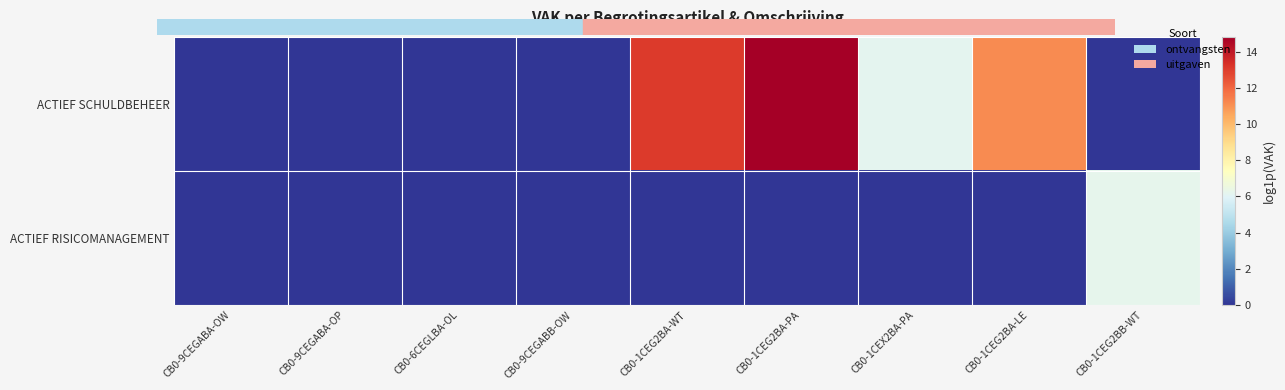

What is the total value across all series at CB0-1CEX2BA-PA?

6.2